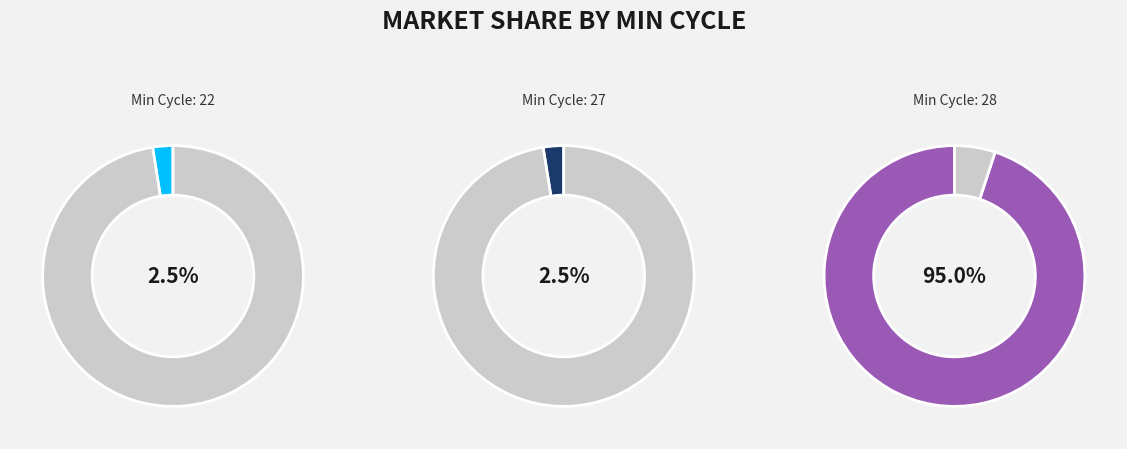

What percentage is the 22 slice, to the nearest percent?

2%